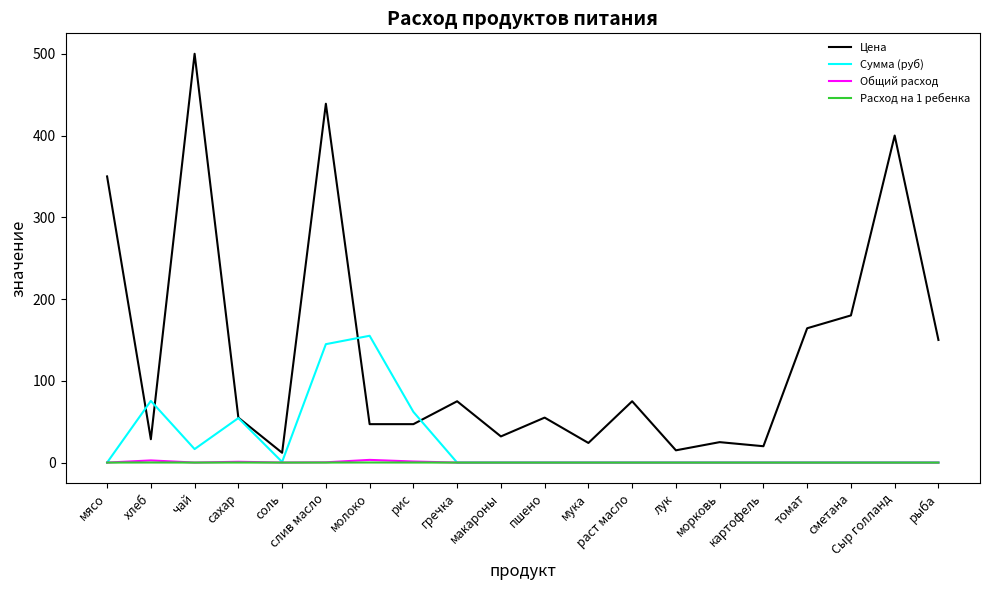

Between слив масло and сметана, which series saw the biggest shift?

Цена